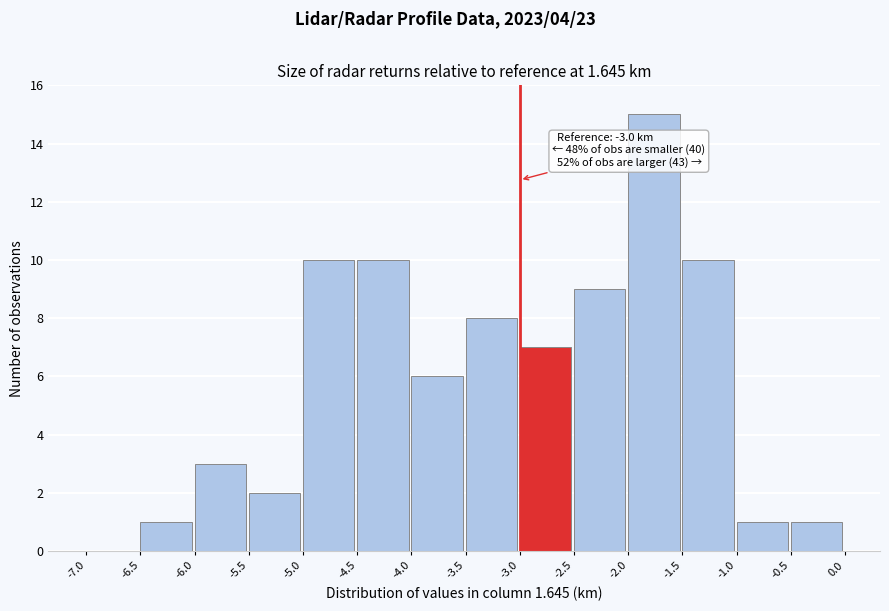

Over which range of the x-axis is the bar tallest?

-2.0 to -1.5